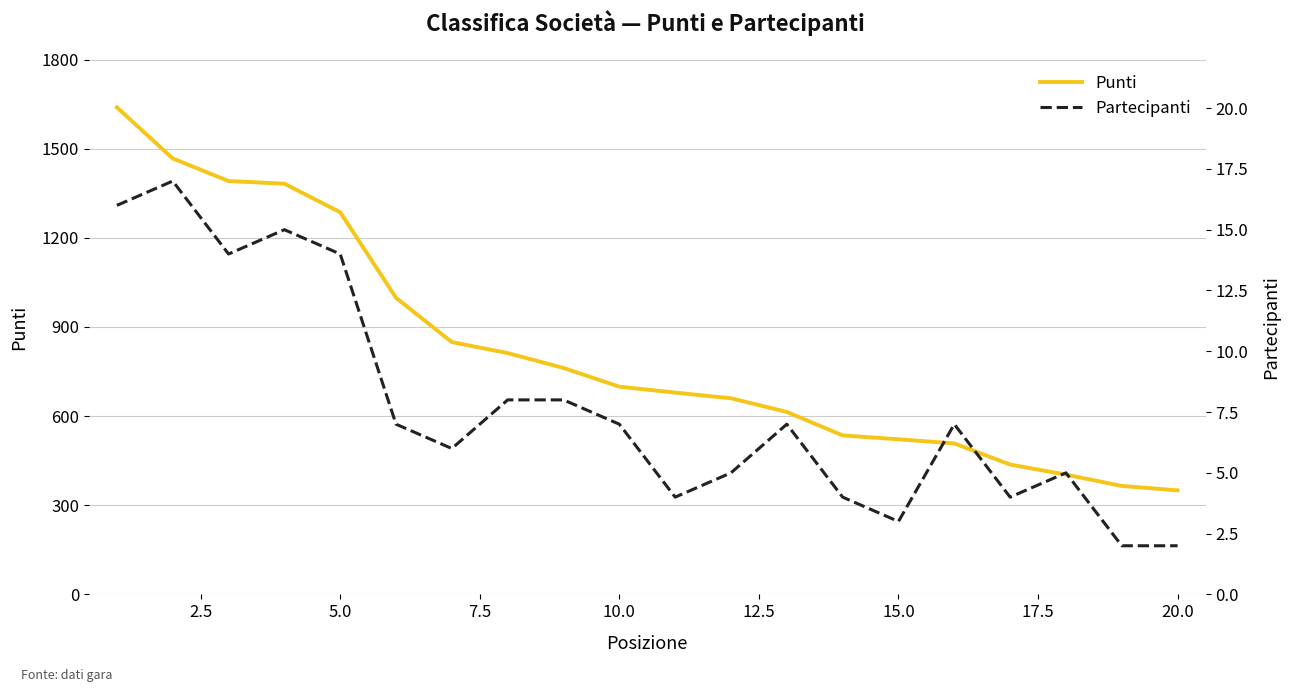

What is the highest value of the Punti series?

1639